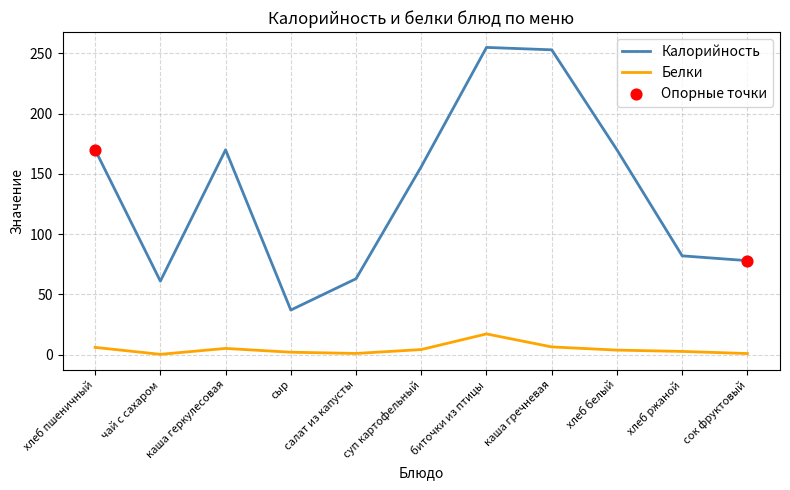

Which series has the largest total across all categories?

Калорийность